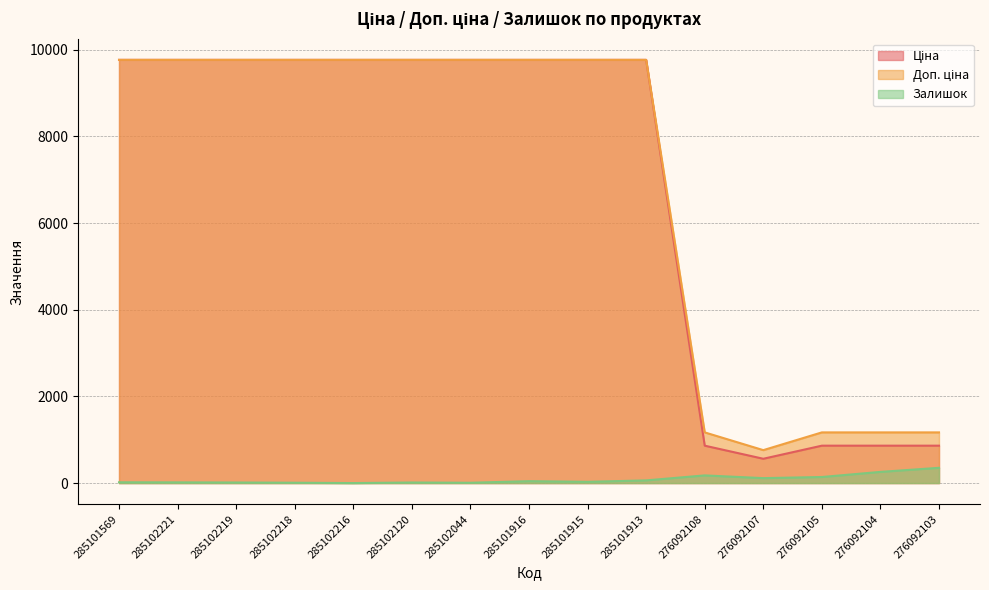

At 285101569, list the series in order from largest to smallest.

Ціна, Доп. ціна, Залишок